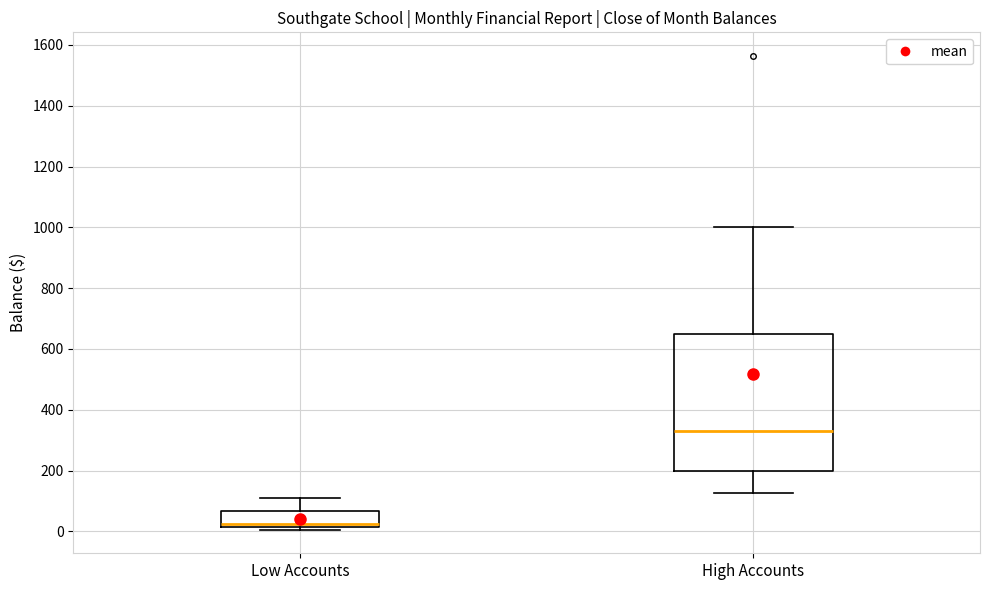

Reading left to right, read every box against the y-axis: the position of its median line, the range the box covers, and the ends of its whiskers. The values are not printed on the chart, so give them approximately, as read against the axis.

Low Accounts: median 20 (just above the box's lower edge), box 20 to 60, whiskers 0 to 120
High Accounts: median 320, box 200 to 640, whiskers 120 to 1000